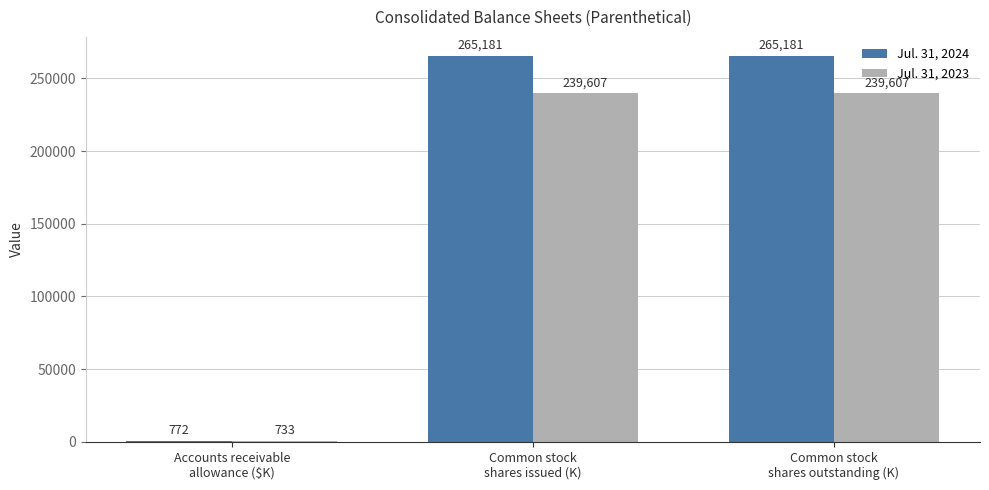

The value of Jul. 31, 2023 at Common stock
shares outstanding (K) is 96580. True or false?

False